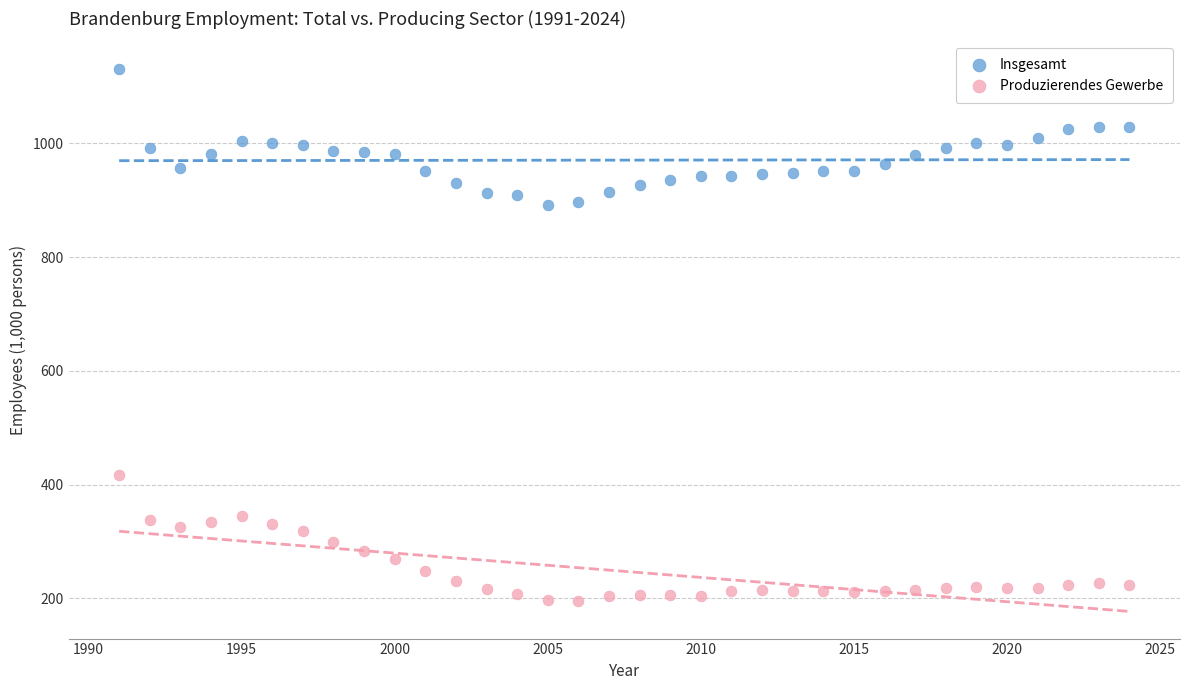

Which series contains the lowest Y value?

Produzierendes Gewerbe